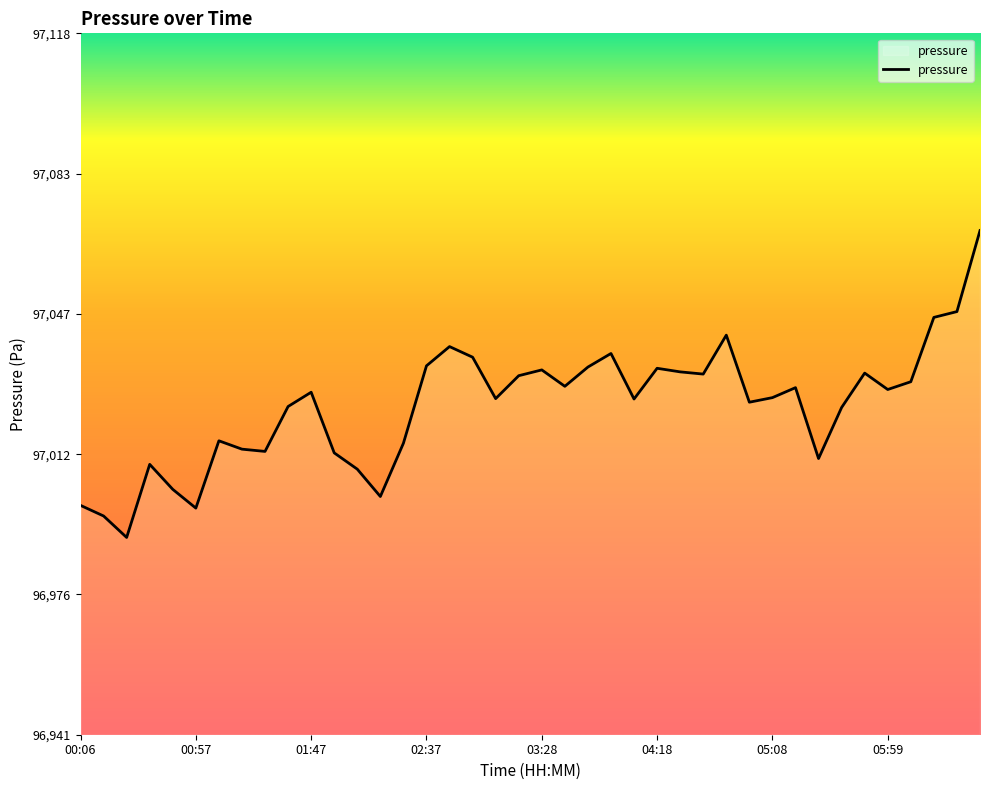

What is the greatest value displayed?

97068.8